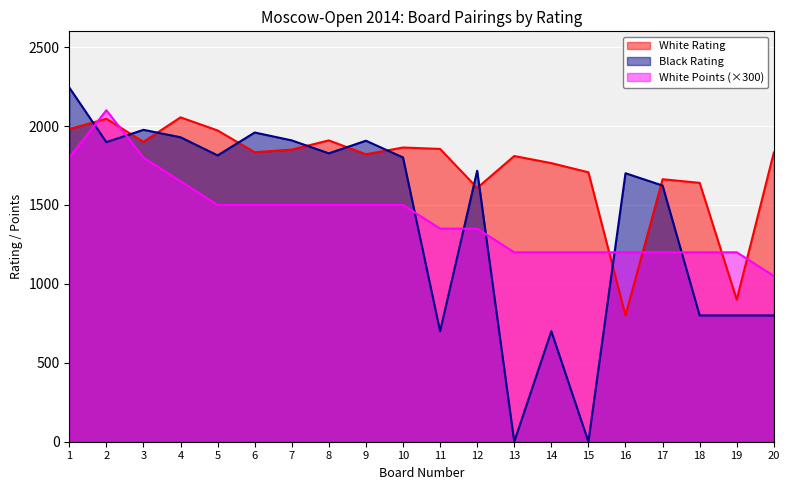

Reading left to right, what are all the values shown in this chart?

White Rating: 1=1981	2=2046	3=1900	4=2055	5=1972	6=1834	7=1851	8=1909	9=1821	10=1864	11=1855	12=1608	13=1810	14=1765	15=1707	16=800	17=1663	18=1640	19=900	20=1832
Black Rating: 1=2244	2=1898	3=1976	4=1929	5=1814	6=1959	7=1909	8=1827	9=1907	10=1801	11=700	12=1717	13=0	14=700	15=0	16=1701	17=1623	18=800	19=800	20=800
White Points: 1=1800	2=2100	3=1800	4=1650	5=1500	6=1500	7=1500	8=1500	9=1500	10=1500	11=1350	12=1350	13=1200	14=1200	15=1200	16=1200	17=1200	18=1200	19=1200	20=1050